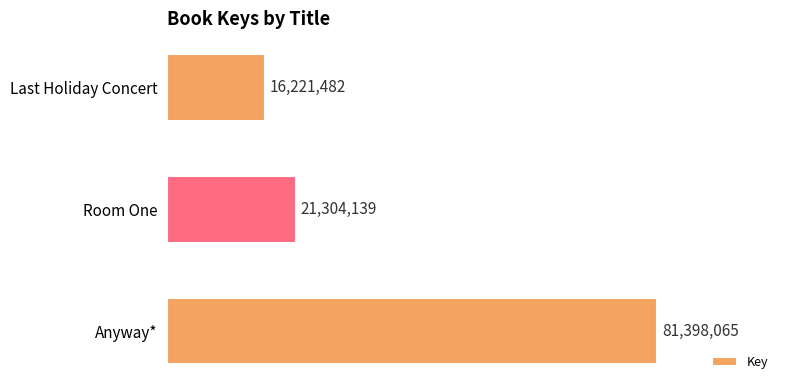

Rank the categories by value from highest to lowest.

Anyway*, Room One, Last Holiday Concert